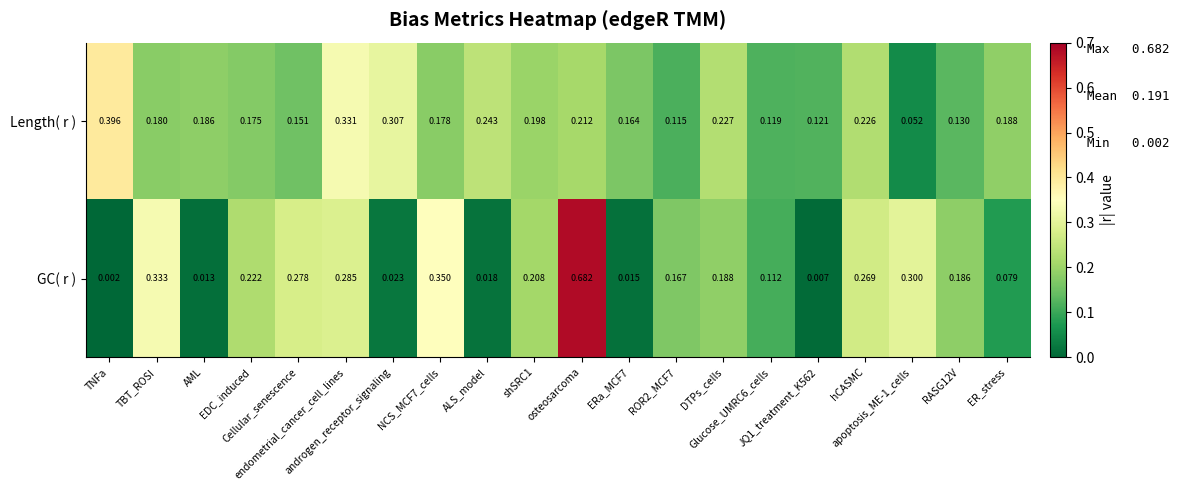

Count the number of categories in the chart.

20